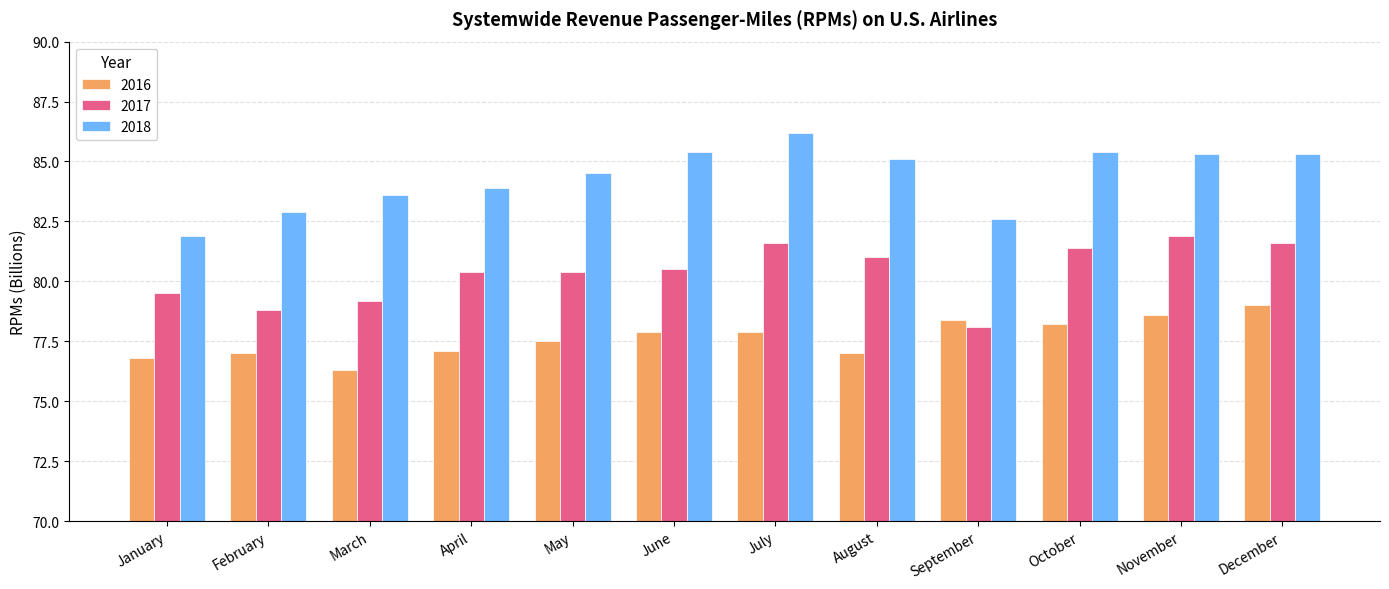

What is the greatest value displayed?

86.2